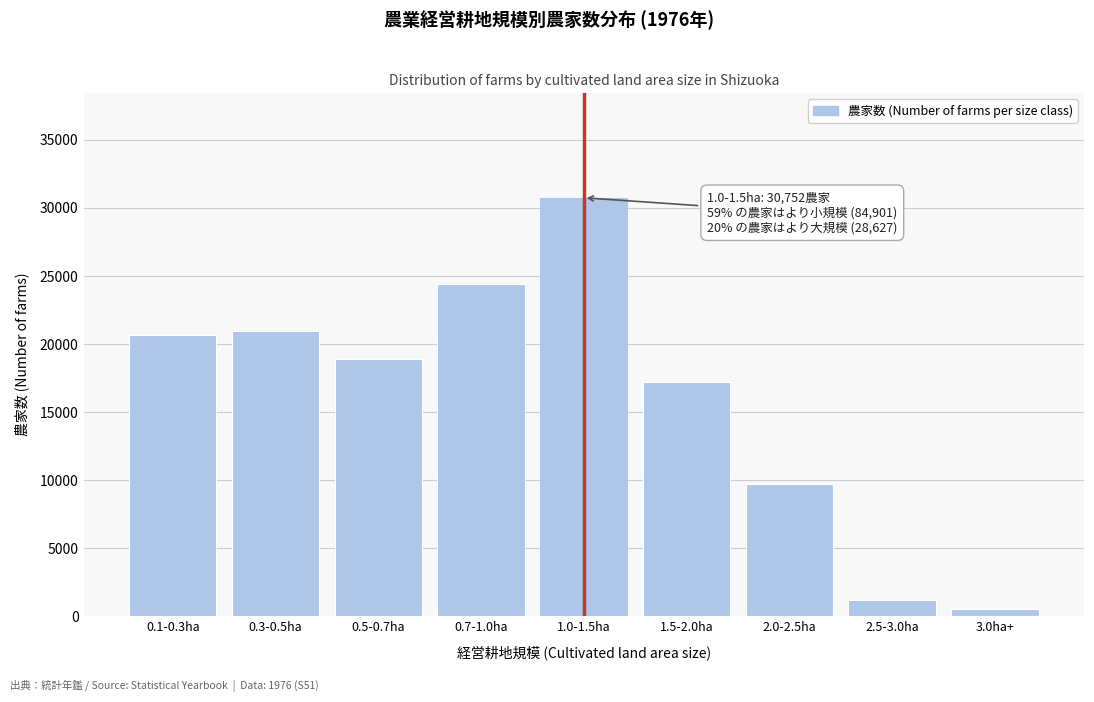

Reading left to right, what are all the values shown in this chart?

20630	20990	18873	24408	30752	17177	9701	1214	535